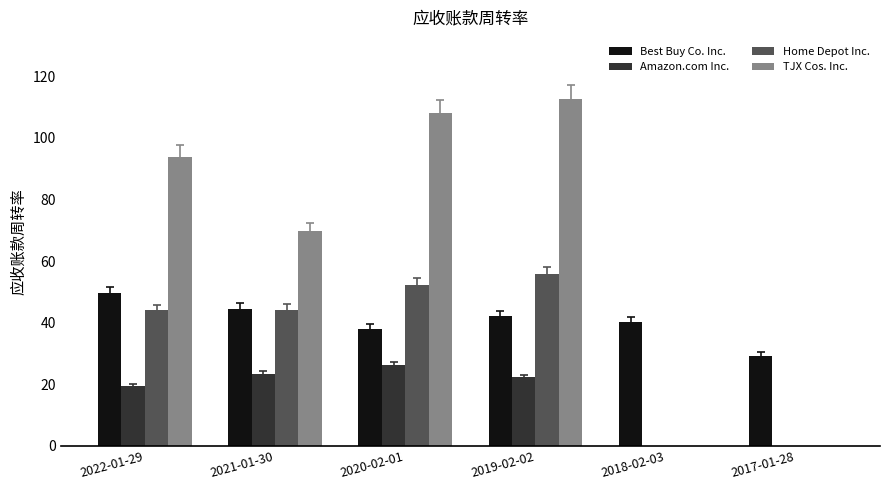

Where is Amazon.com Inc. nearest to the value 13?

2022-01-29